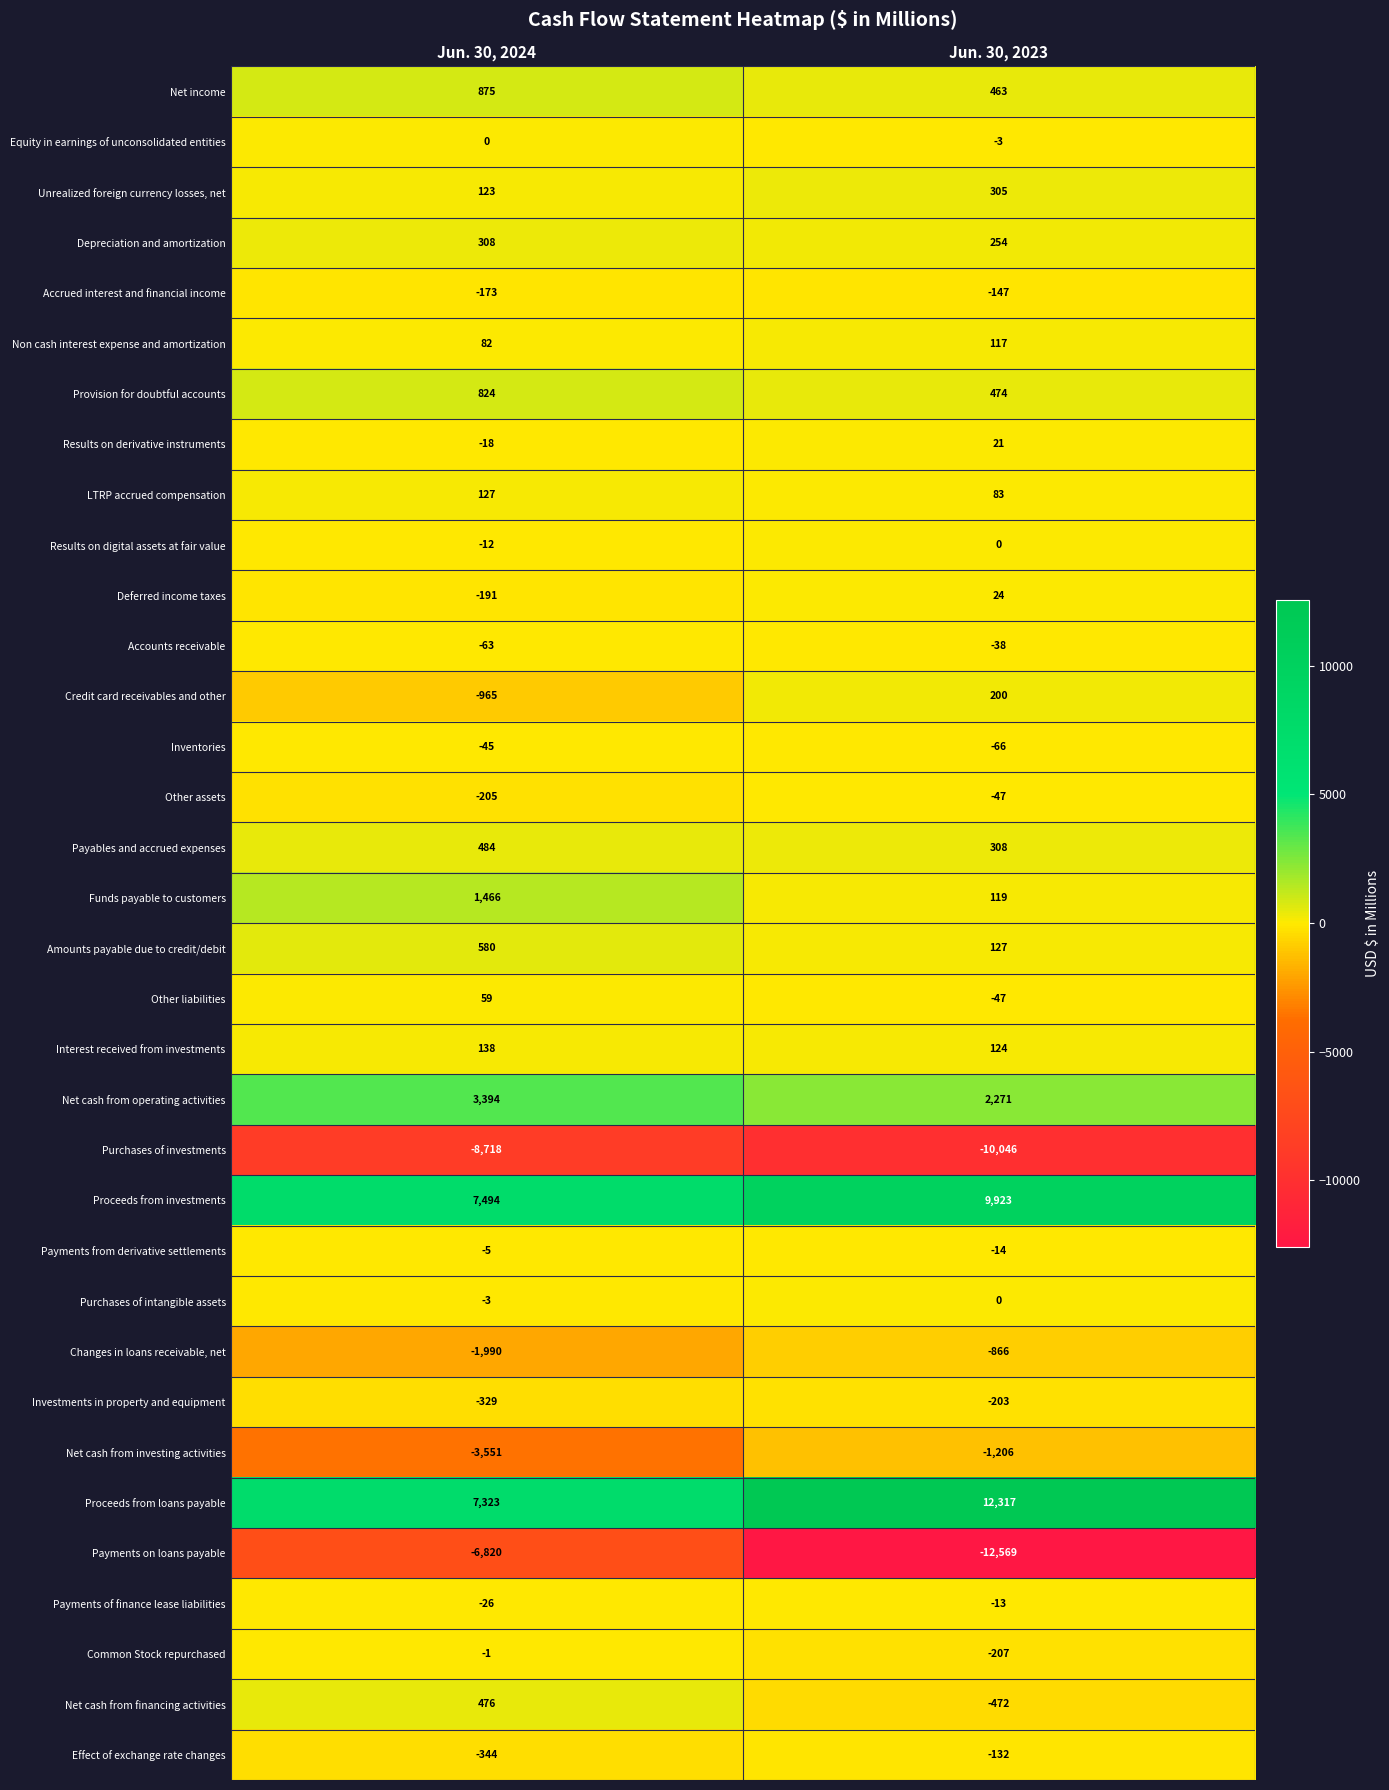

What is the difference between the maximum and minimum values in the Unrealized foreign currency losses, net series?

182